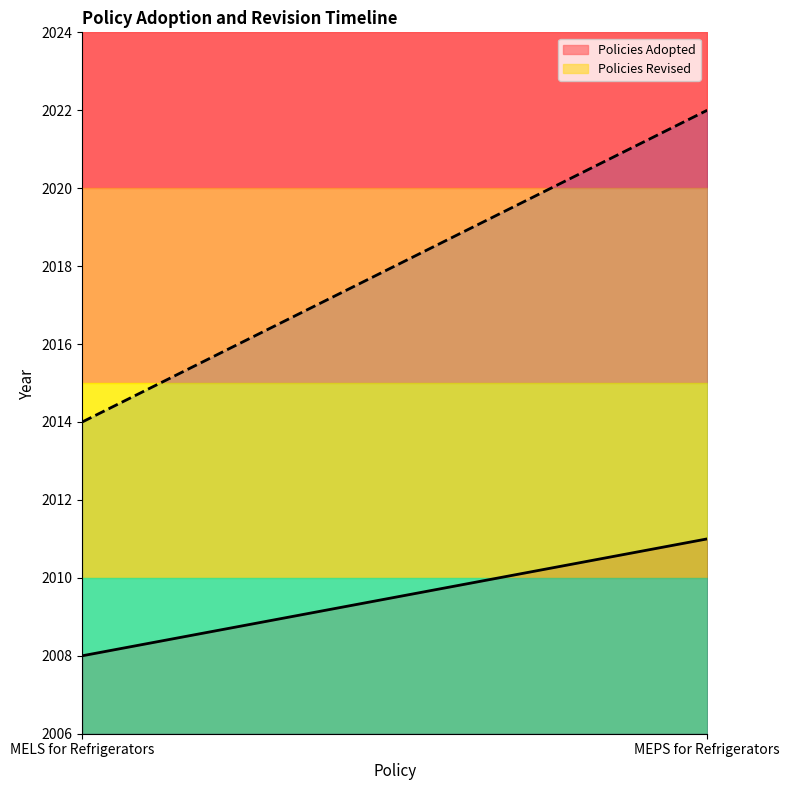

Rank the series by their average value, from lowest to highest.

Policies Adopted, Policies Revised